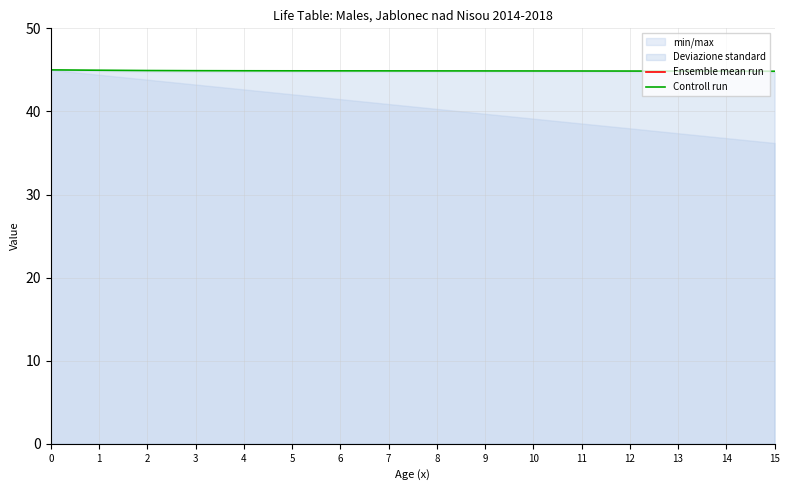

What is the minimum value for Controll run?

44.8